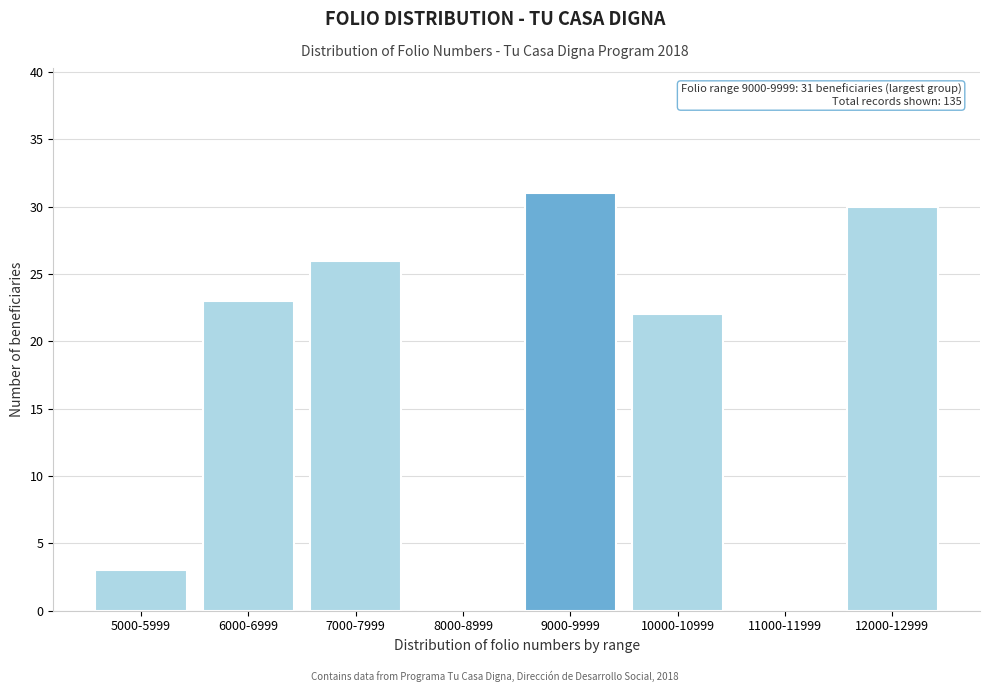

Reading left to right, transcribe all the data shown in this chart.

5000-5999=3	6000-6999=23	7000-7999=26	8000-8999=0	9000-9999=31	10000-10999=22	11000-11999=0	12000-12999=30